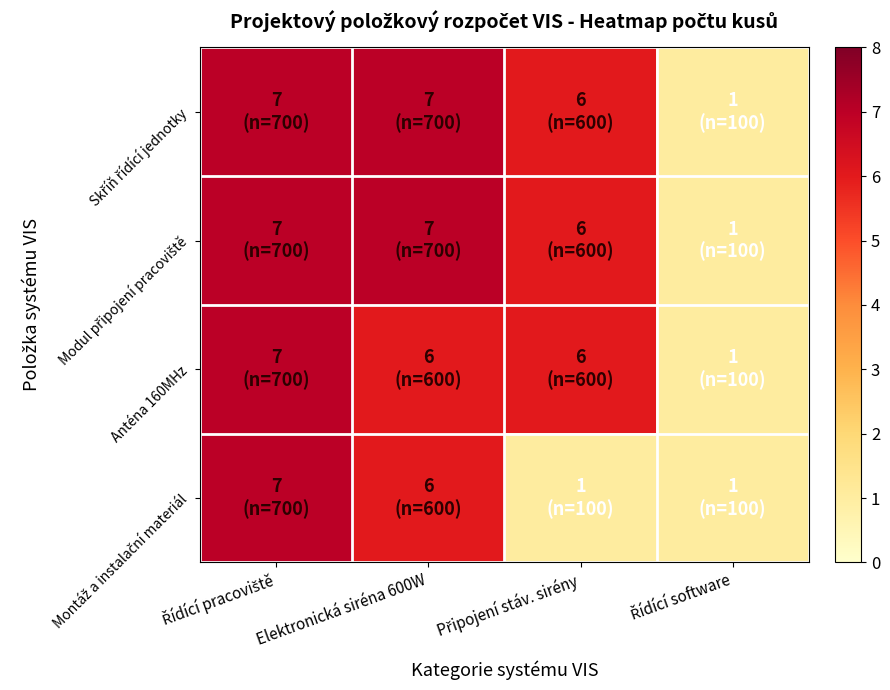

Which series has the largest total across all categories?

Skříň řídící jednotky